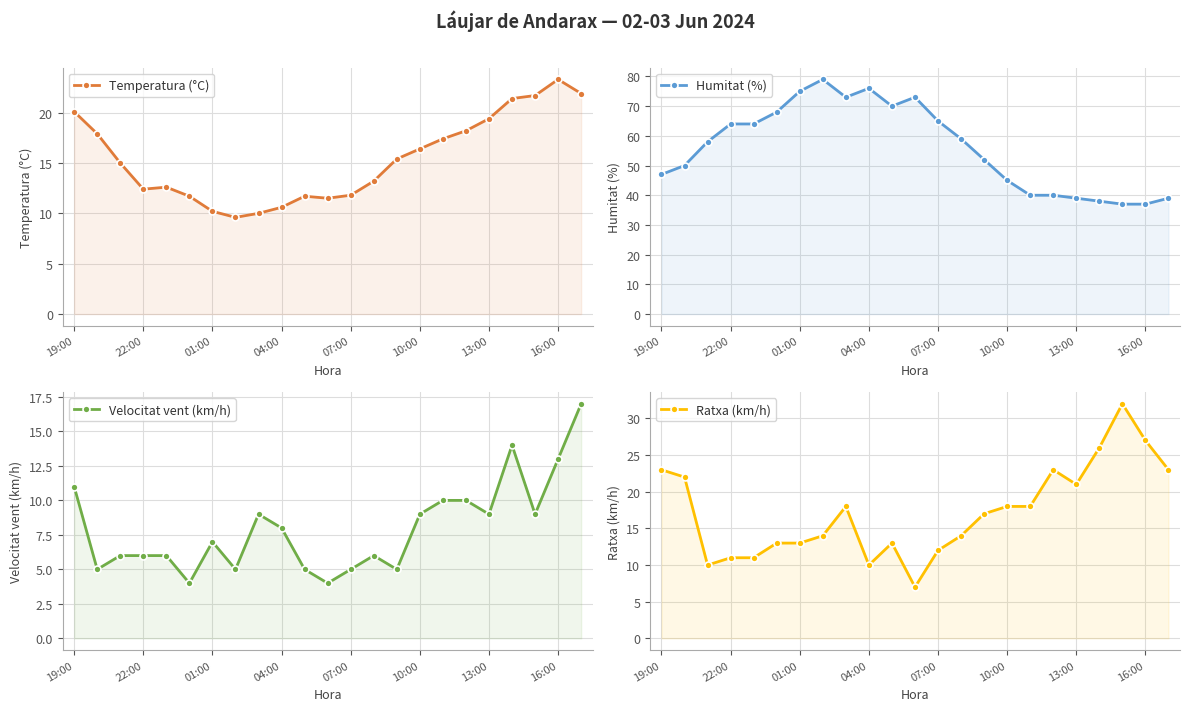

Is it true that Temperatura (°C) equals 41.1 at 16:00?

False